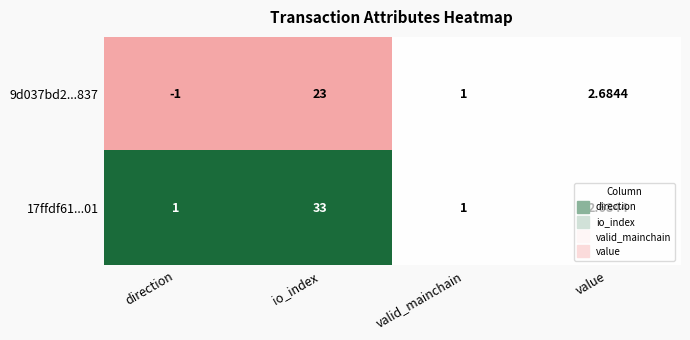

Between io_index and valid_mainchain, which series saw the biggest shift?

17ffdf61...01